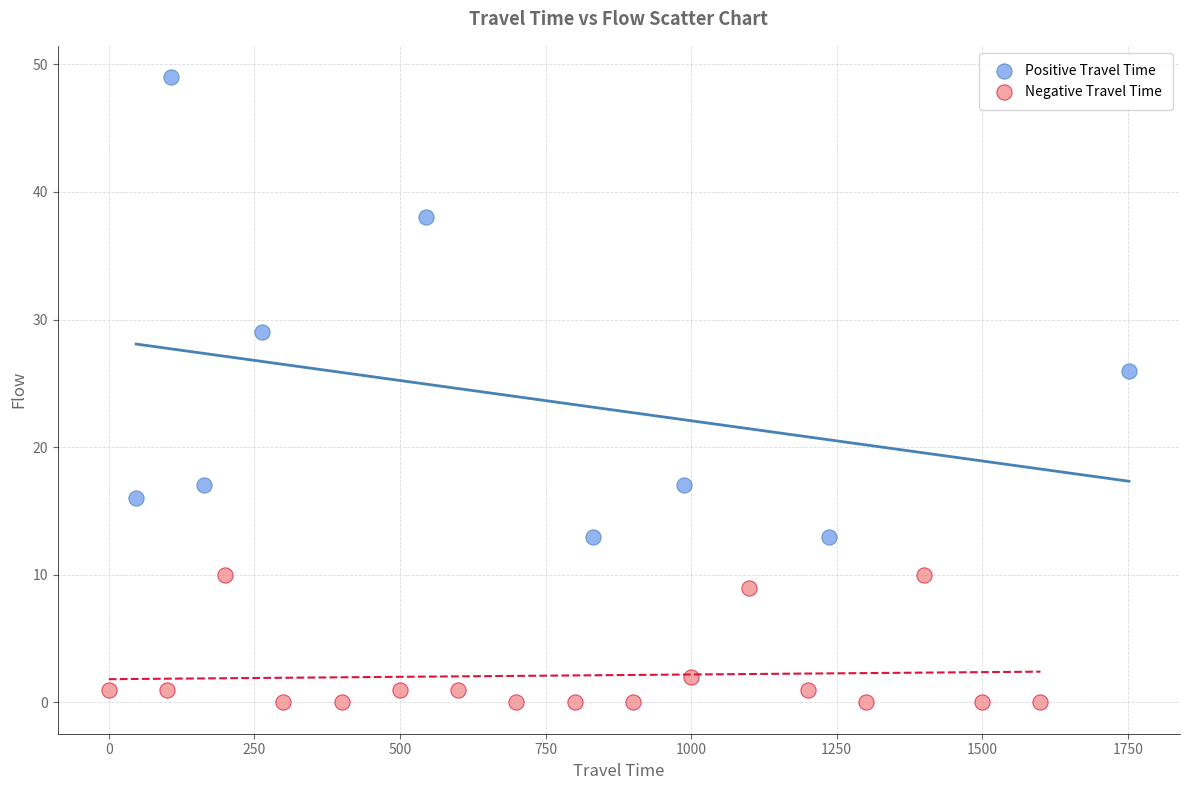

Which series reaches the maximum Y coordinate?

Positive Travel Time